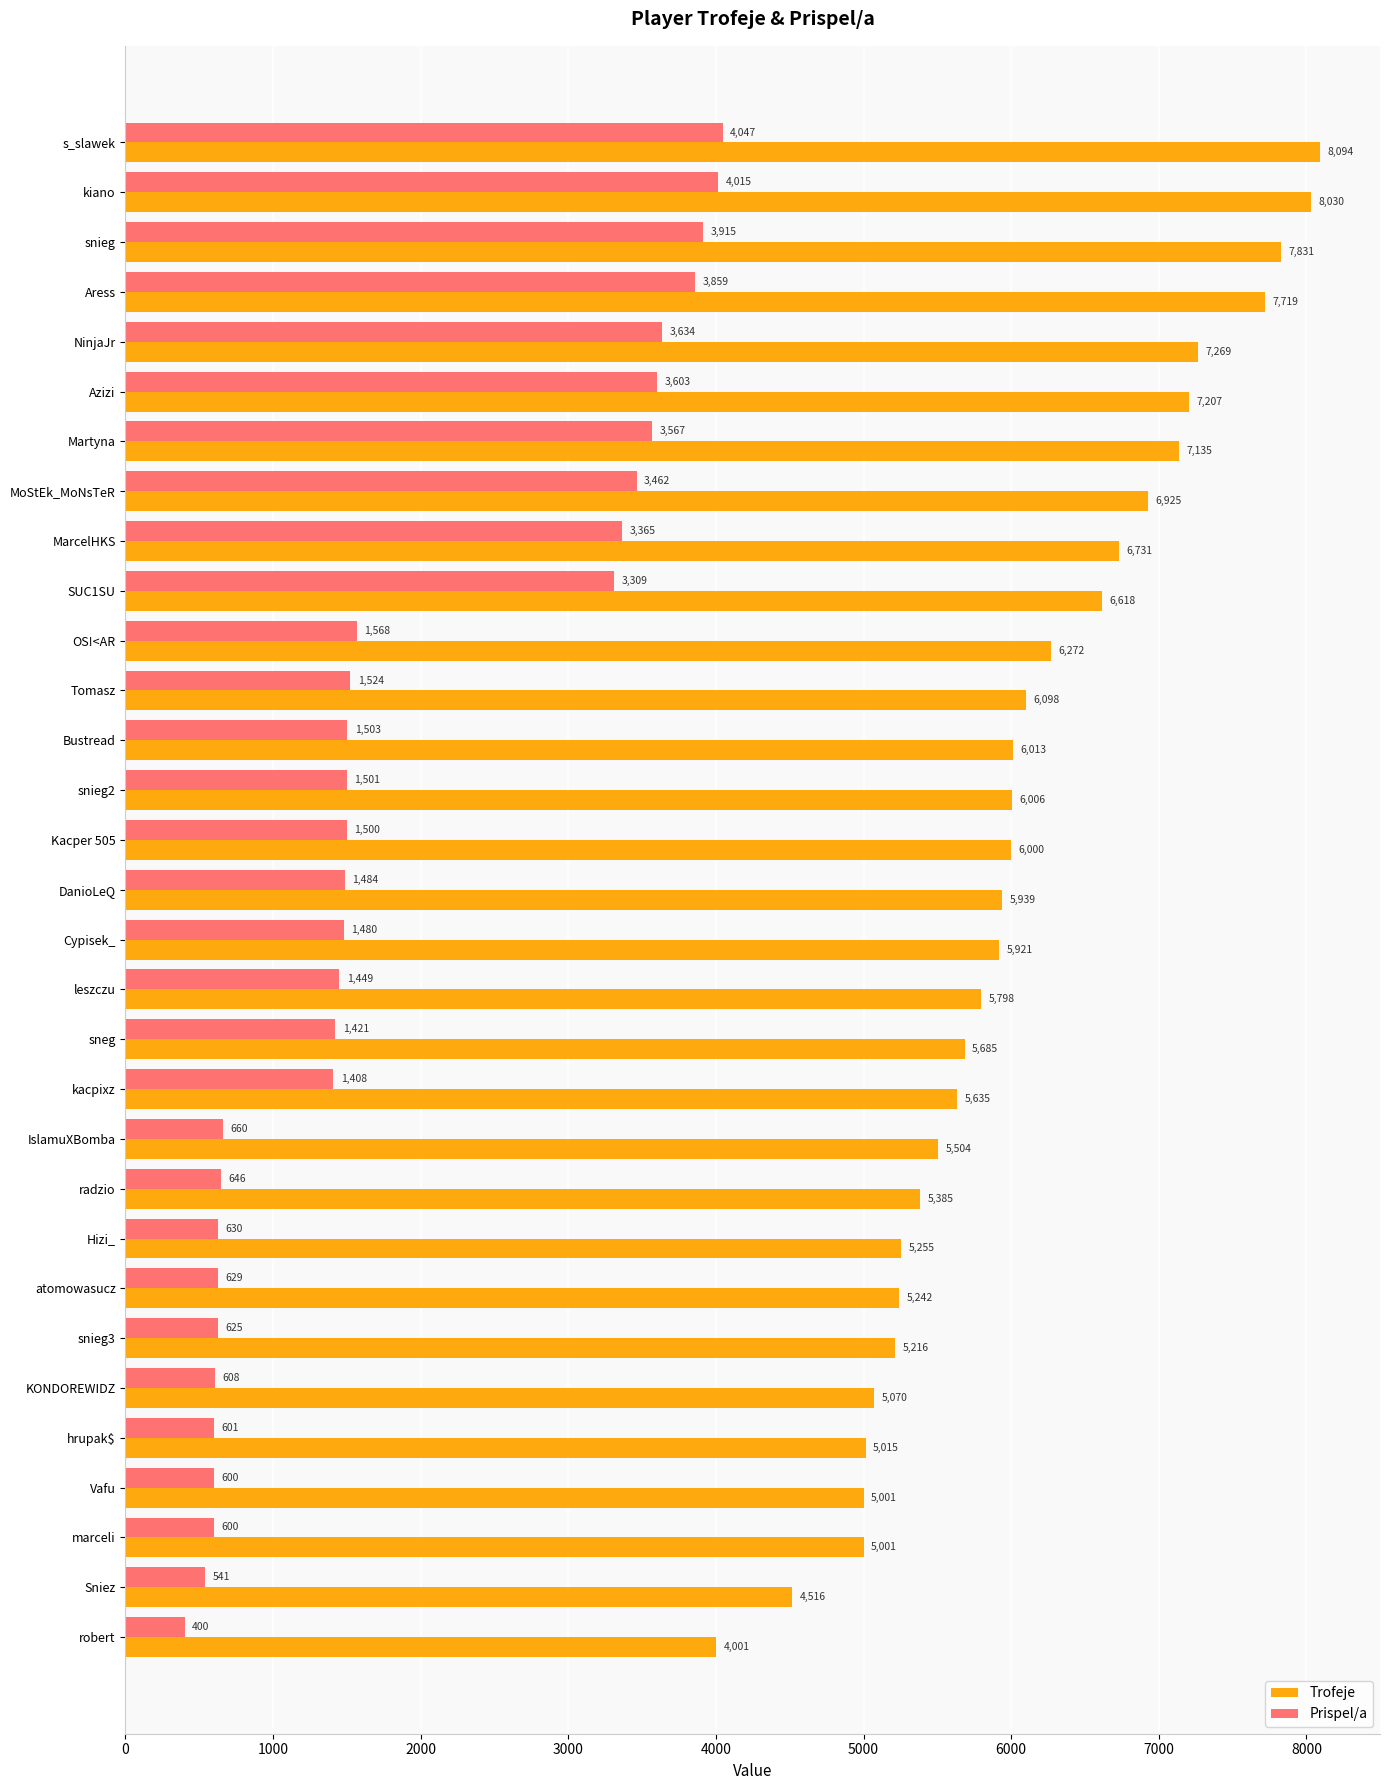

At which category does the chart reach its minimum across all series?

robert